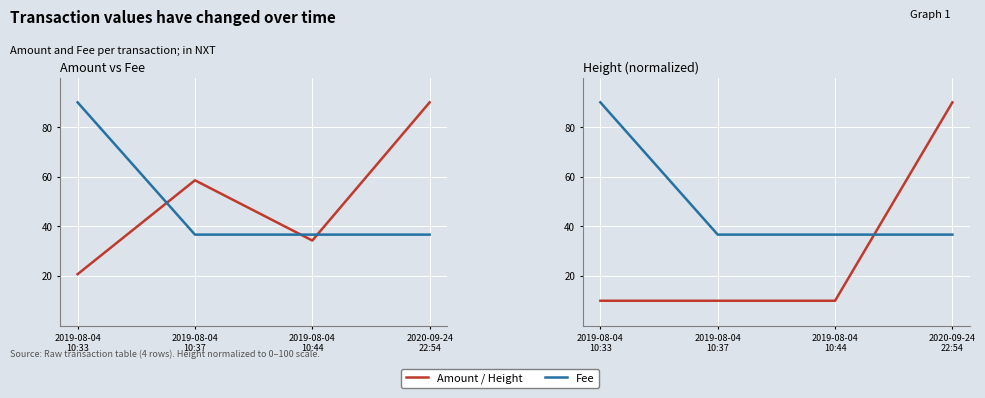

Reading left to right, what are all the values shown in this chart?

Amount: 2019-08-04
10:33=20.7	2019-08-04
10:37=58.6	2019-08-04
10:44=34.3	2020-09-24
22:54=90.0
Fee: 2019-08-04
10:33=90.0	2019-08-04
10:37=36.7	2019-08-04
10:44=36.7	2020-09-24
22:54=36.7
Height: 2019-08-04
10:33=10.0	2019-08-04
10:37=10.0	2019-08-04
10:44=10.0	2020-09-24
22:54=90.0